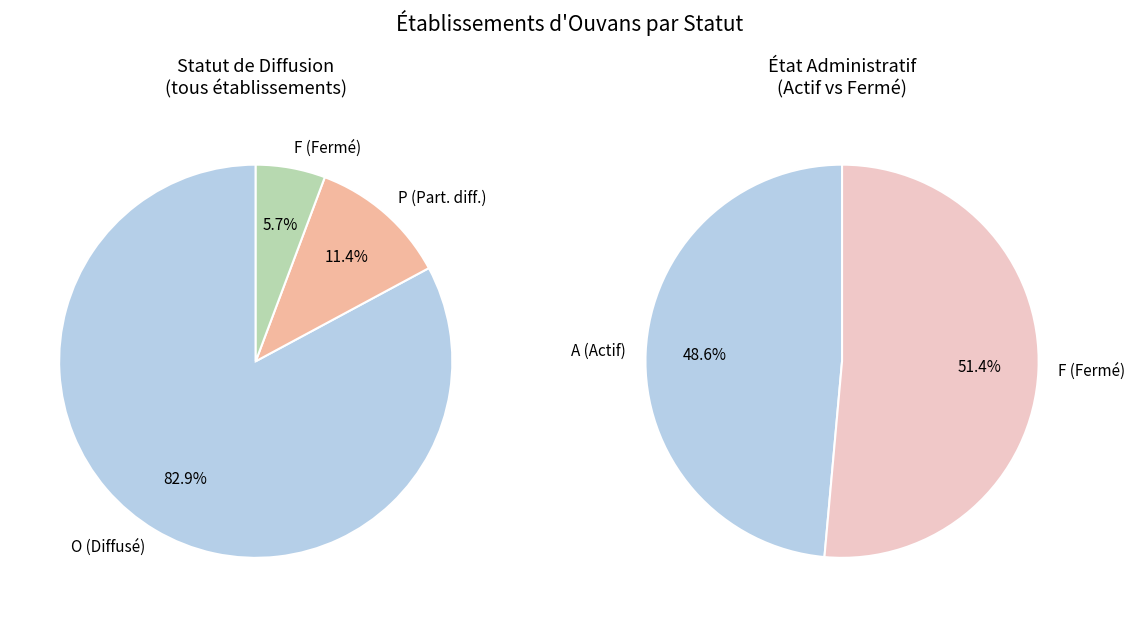

Which slice is the smallest?

F